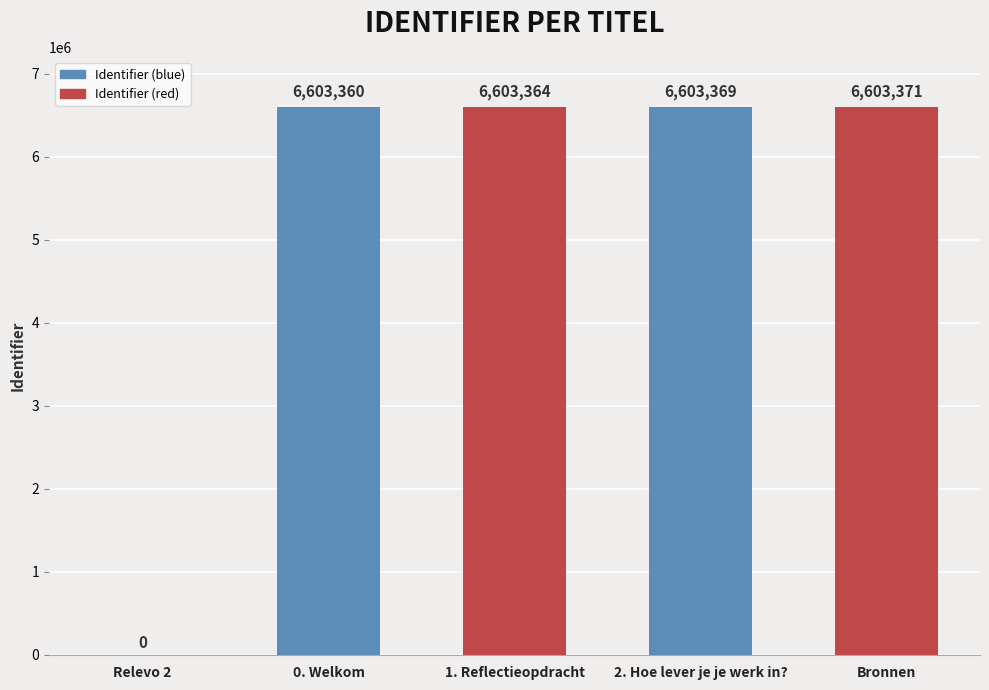

What is the greatest value displayed?

6603371